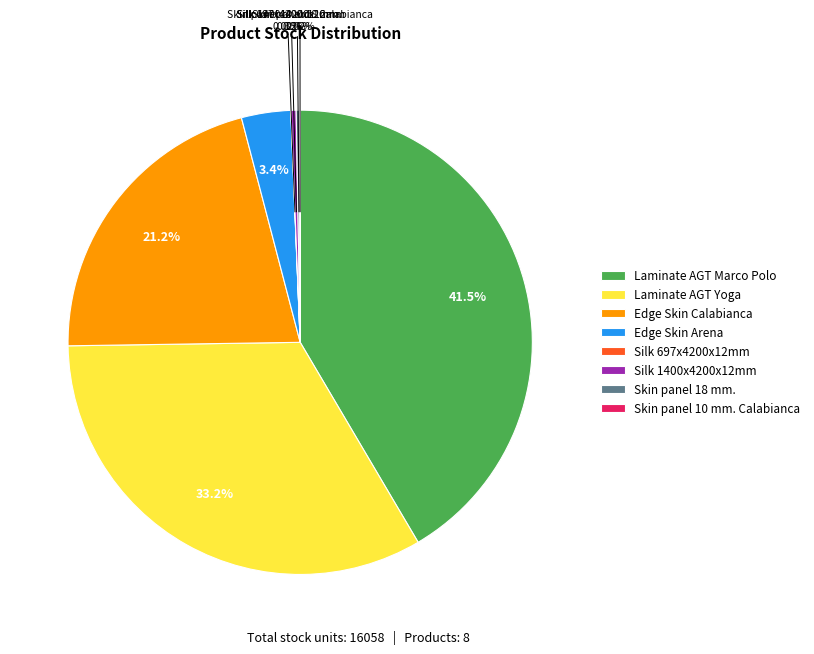

What is the largest slice in the pie chart?

Laminate AGT Marco Polo